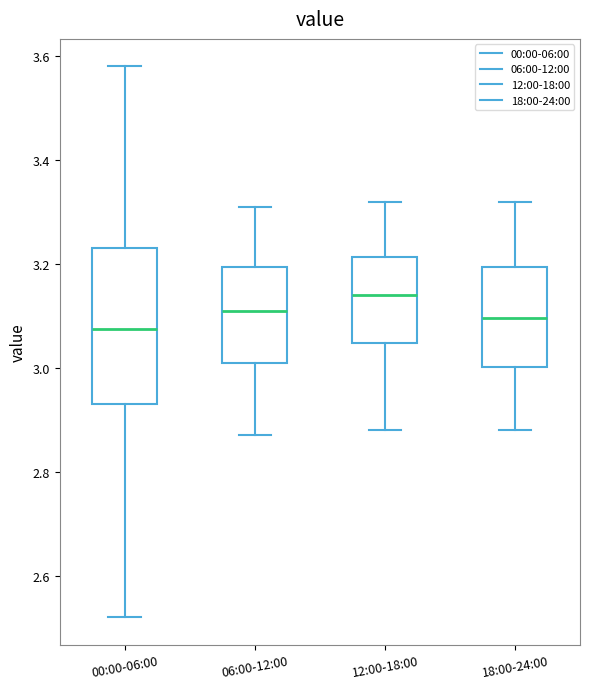

Reading left to right, read every box against the y-axis: the position of its median line, the range the box covers, and the ends of its whiskers. The values are not printed on the chart, so give them approximately, as read against the axis.

00:00-06:00: median 3.08, box 2.94 to 3.24, whiskers 2.52 to 3.58
06:00-12:00: median 3.12, box 3.02 to 3.20, whiskers 2.88 to 3.32
12:00-18:00: median 3.14, box 3.04 to 3.22, whiskers 2.88 to 3.32
18:00-24:00: median 3.10, box 3.00 to 3.20, whiskers 2.88 to 3.32